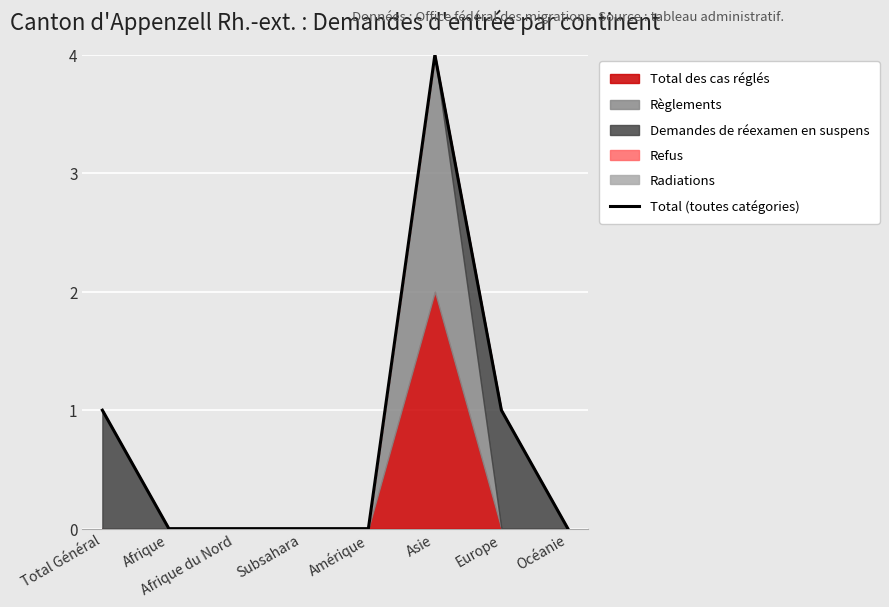

True or false: the data shows 0 at Afrique.

True